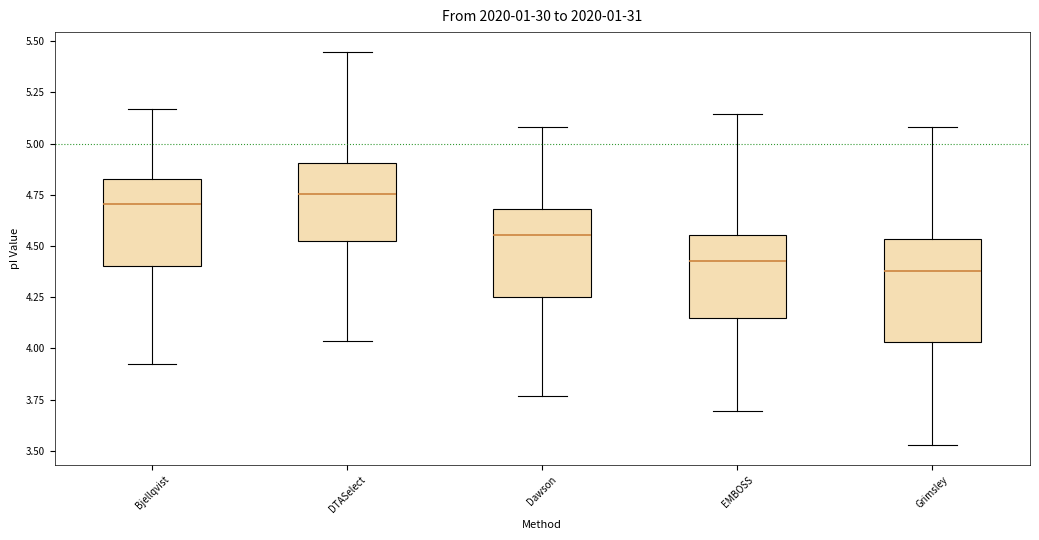

Reading left to right, read every box against the y-axis: the position of its median line, the range the box covers, and the ends of its whiskers. The values are not printed on the chart, so give them approximately, as read against the axis.

Bjellqvist: median 4.70, box 4.40 to 4.85, whiskers 3.90 to 5.15
DTASelect: median 4.75, box 4.55 to 4.90, whiskers 4.05 to 5.45
Dawson: median 4.55, box 4.25 to 4.70, whiskers 3.75 to 5.10
EMBOSS: median 4.40, box 4.15 to 4.55, whiskers 3.70 to 5.15
Grimsley: median 4.40, box 4.05 to 4.55, whiskers 3.55 to 5.10